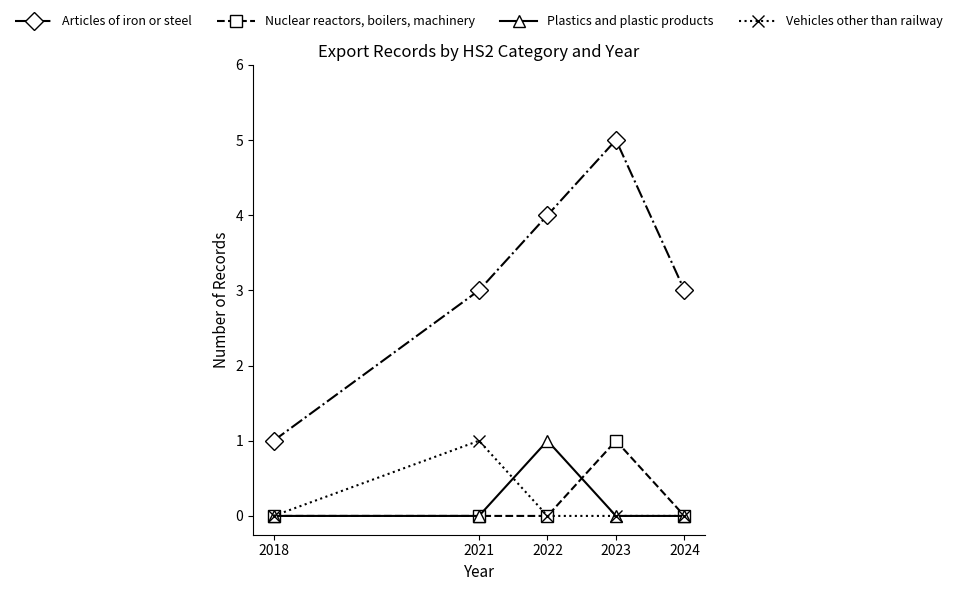

Which series has the largest total across all categories?

Articles of iron or steel